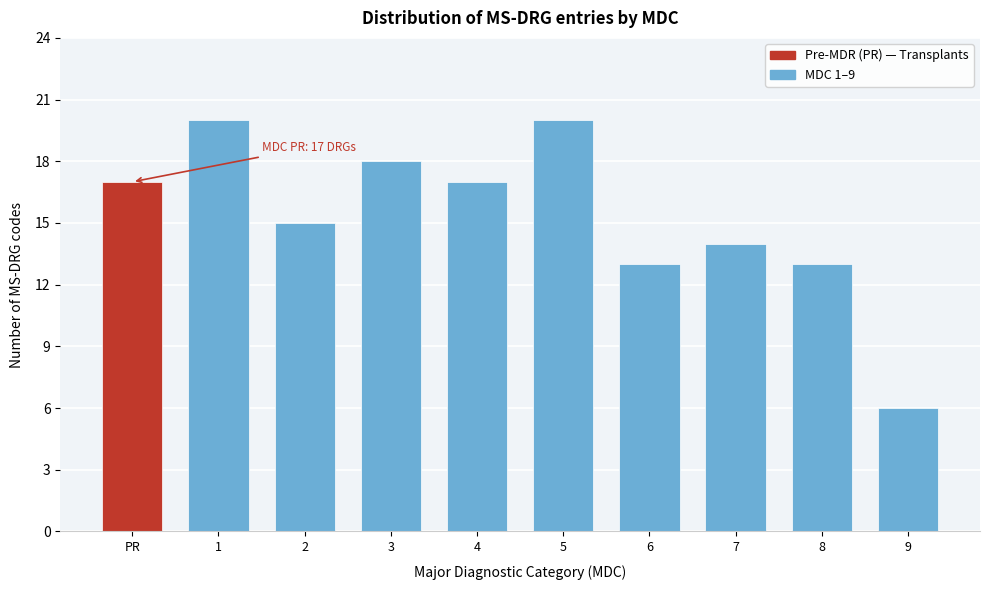

Reading right to left, extract all data points from this chart.

6	13	14	13	20	17	18	15	20	17